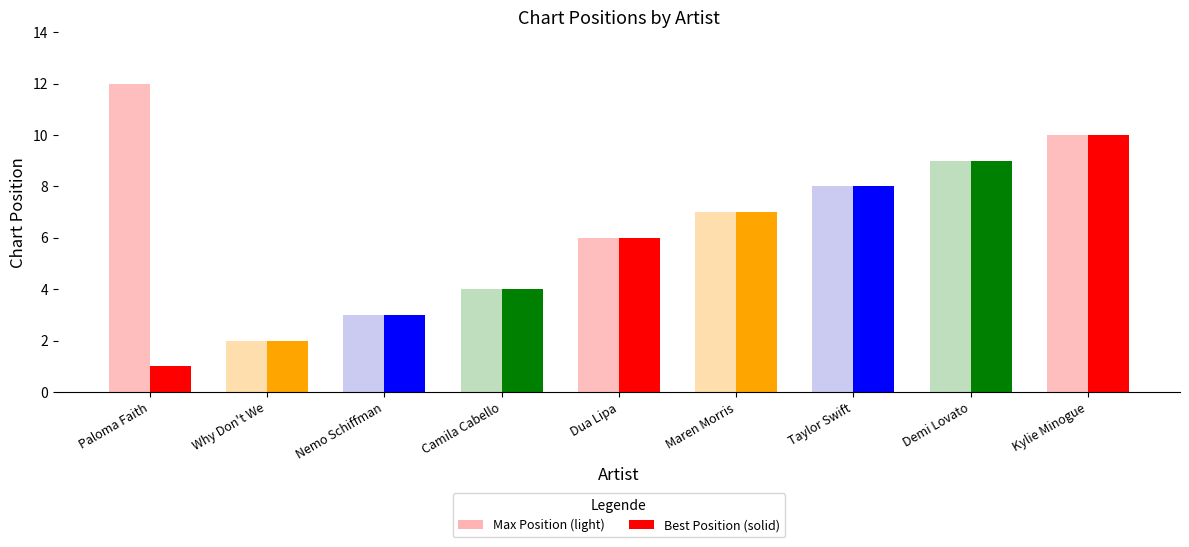

How many bars are there in each group?

2